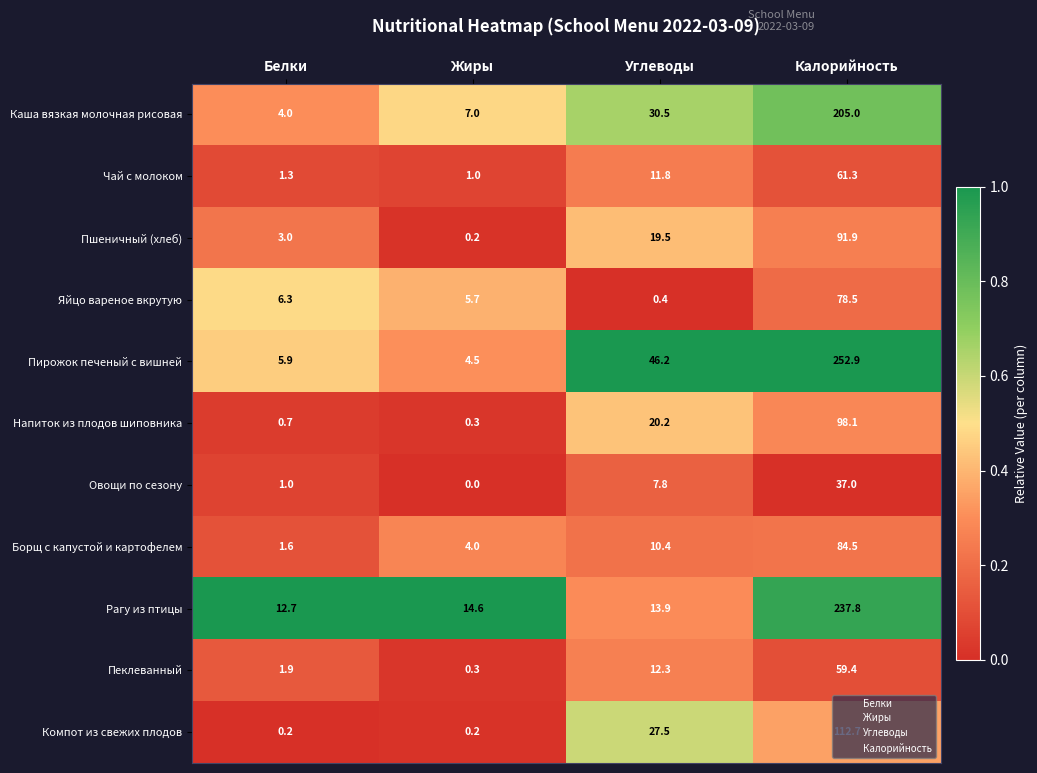

Rank the series at Углеводы from highest to lowest value.

Пирожок печеный с вишней, Каша вязкая молочная рисовая, Компот из свежих плодов, Напиток из плодов шиповника, Пшеничный (хлеб), Рагу из птицы, Пеклеванный, Чай с молоком, Борщ с капустой и картофелем, Овощи по сезону, Яйцо вареное вкрутую